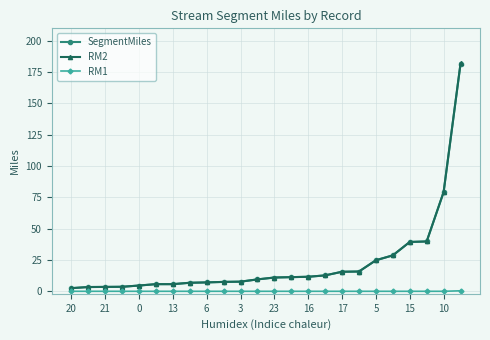

How many series are shown in this chart?

3